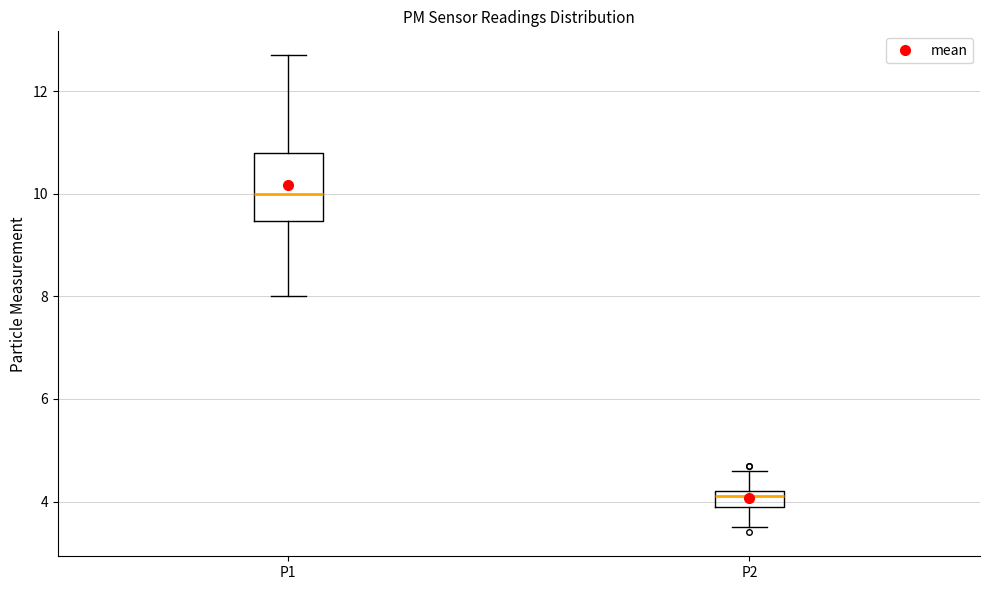

Which box's median line is the lowest?

P2